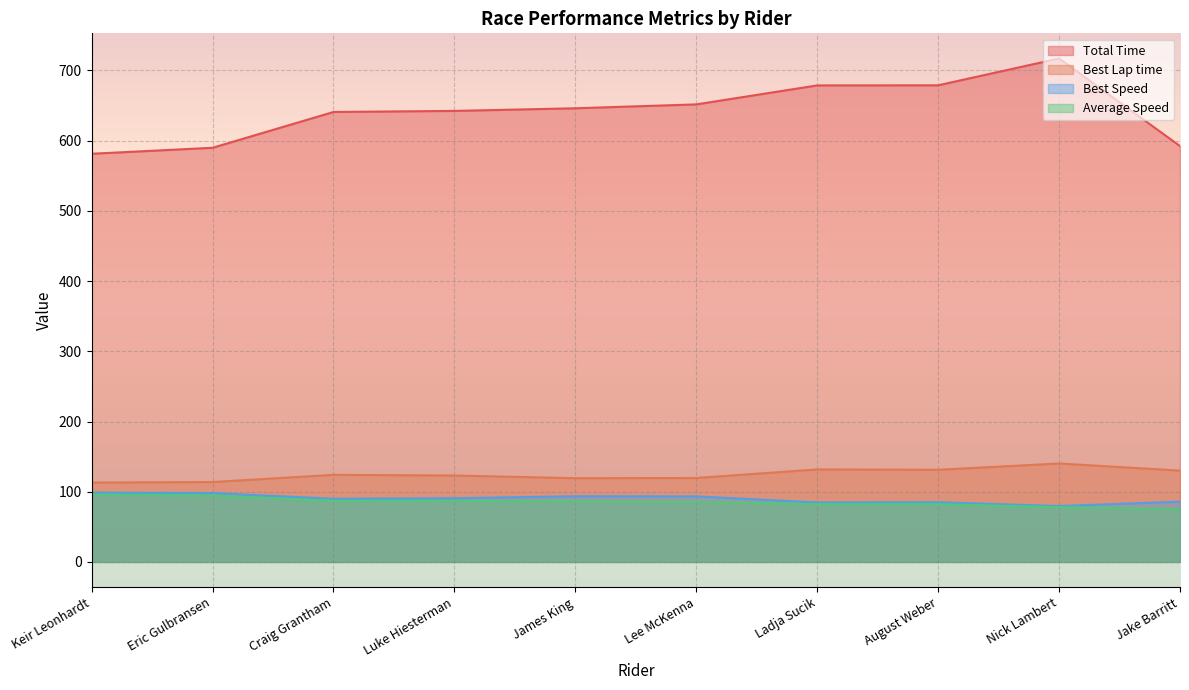

Which series has the largest total across all categories?

Total Time